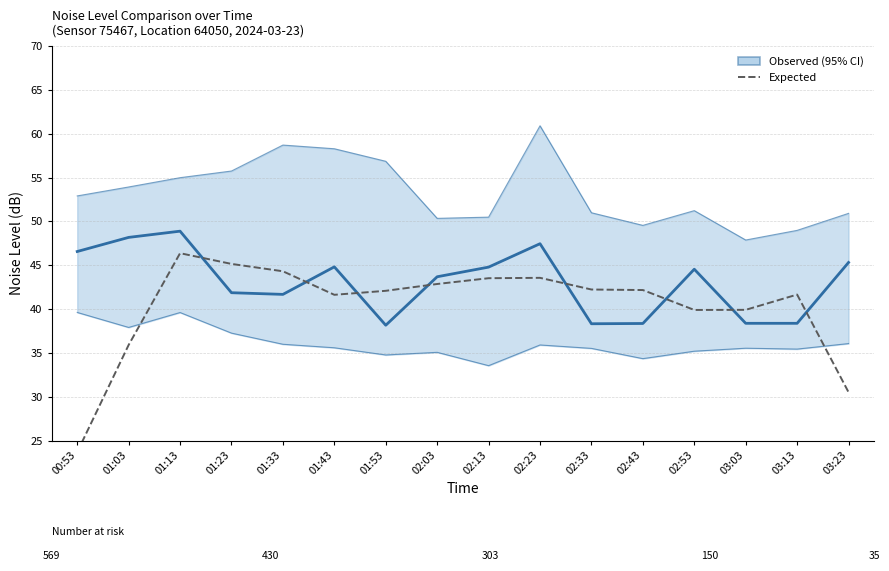

Reading left to right, list all the values displayed in this chart.

Observed (LAeq) ± [LA_min, LA_max]: 46.6	48.2	48.9	41.9	41.7	44.8	38.1	43.7	44.8	47.5	38.3	38.4	44.5	38.4	38.4	45.3
Expected (smoothed): 23.7	35.9	46.4	45.1	44.3	41.6	42.1	42.9	43.5	43.6	42.2	42.2	39.9	39.9	41.6	30.5